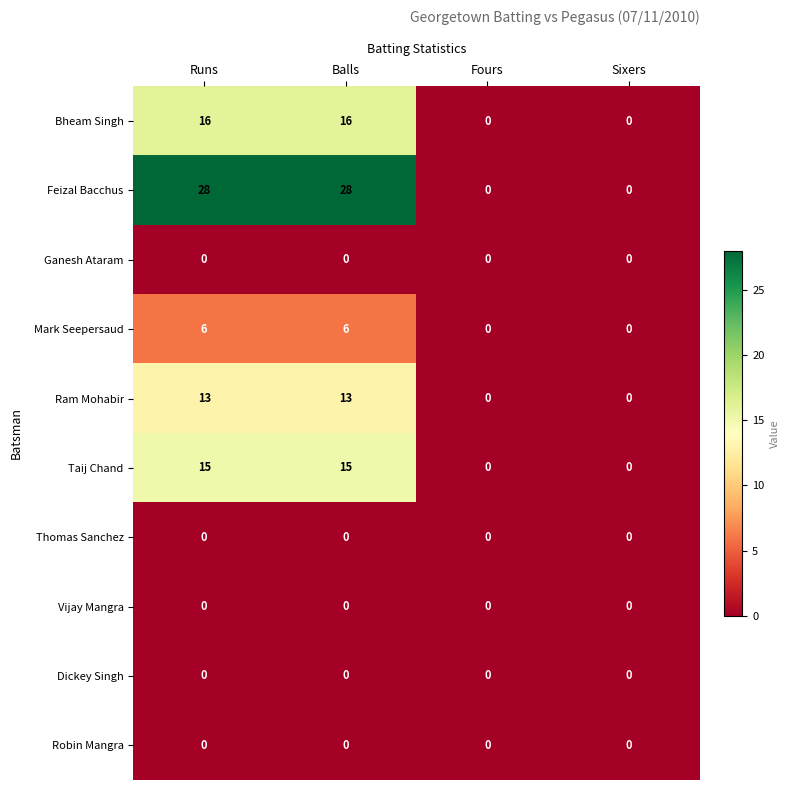

How many Bheam Singh values are between 0 and 16?

4